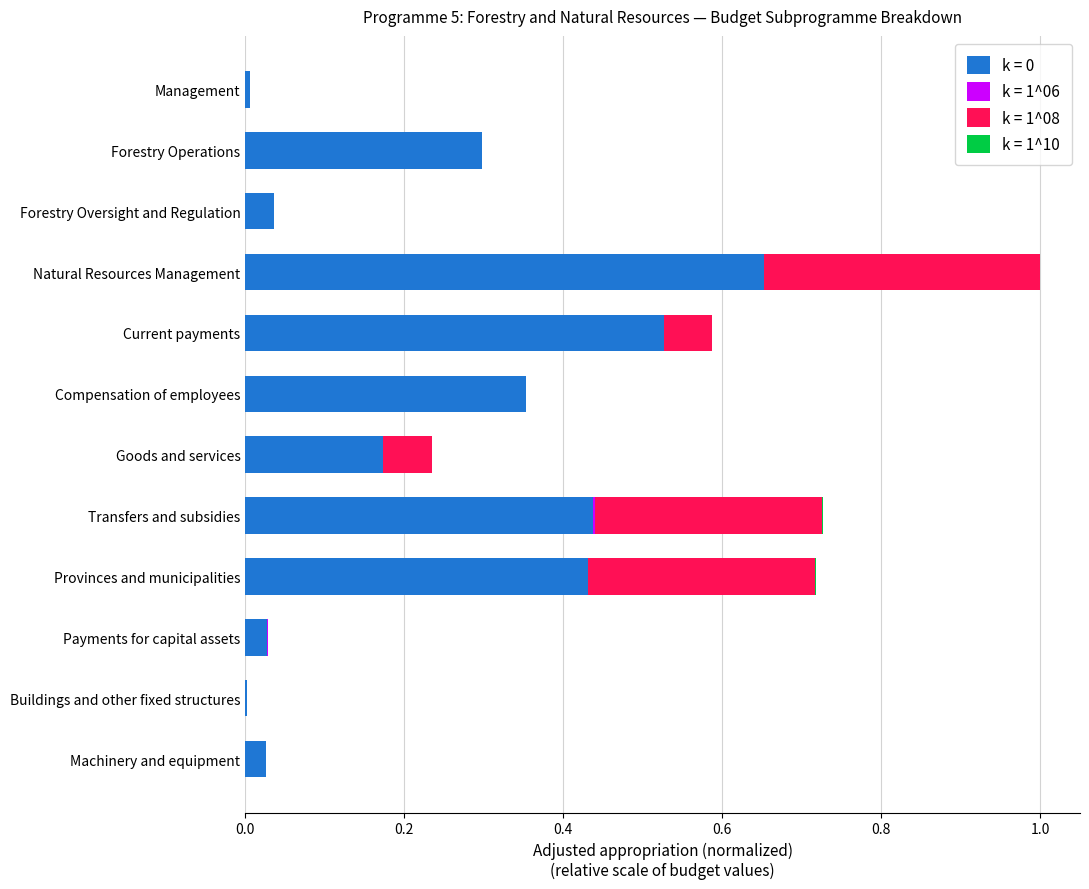

The k = 0 series shows 0.0 at Payments for capital assets. True or false?

True